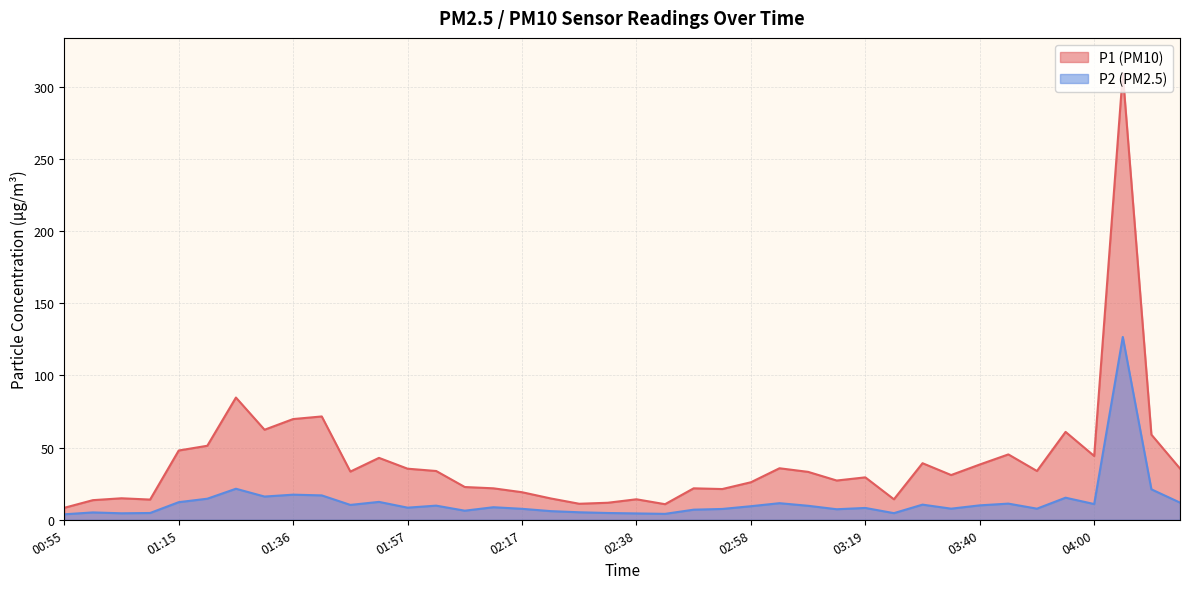

What is the label of the 36th point from the left?

03:55